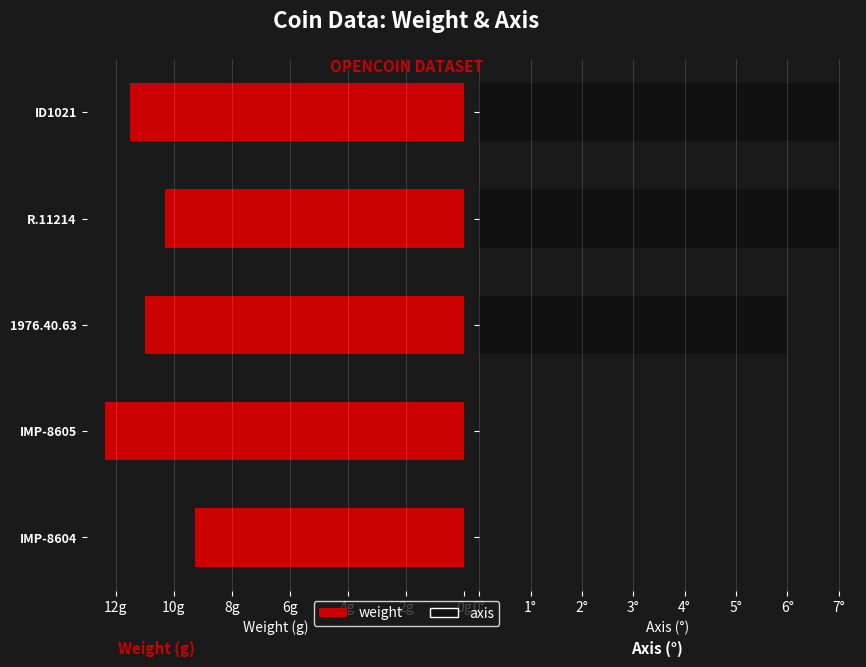

Does the chart contain any negative values?

No